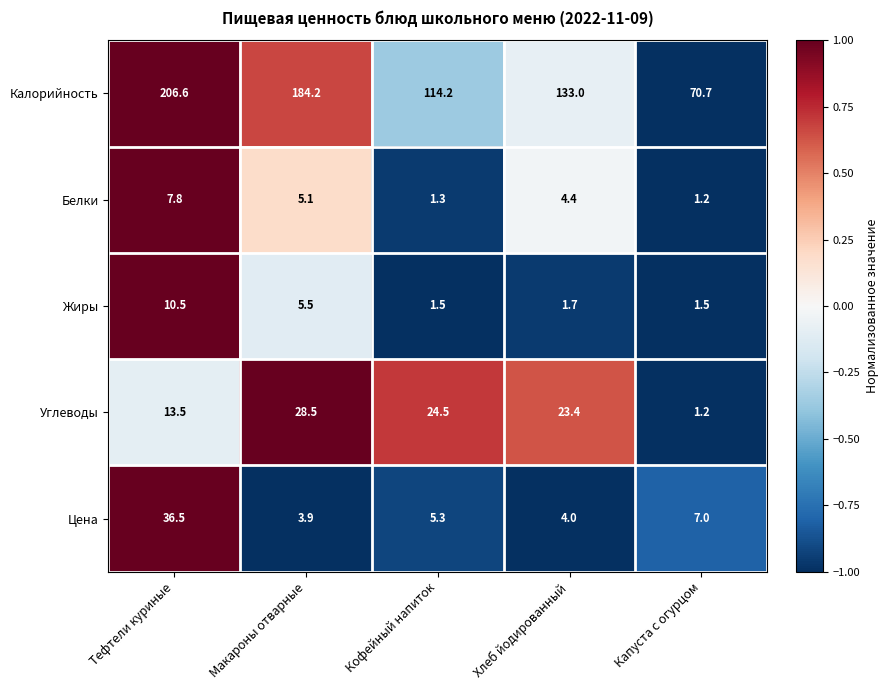

How many data points in Цена are above 5?

3